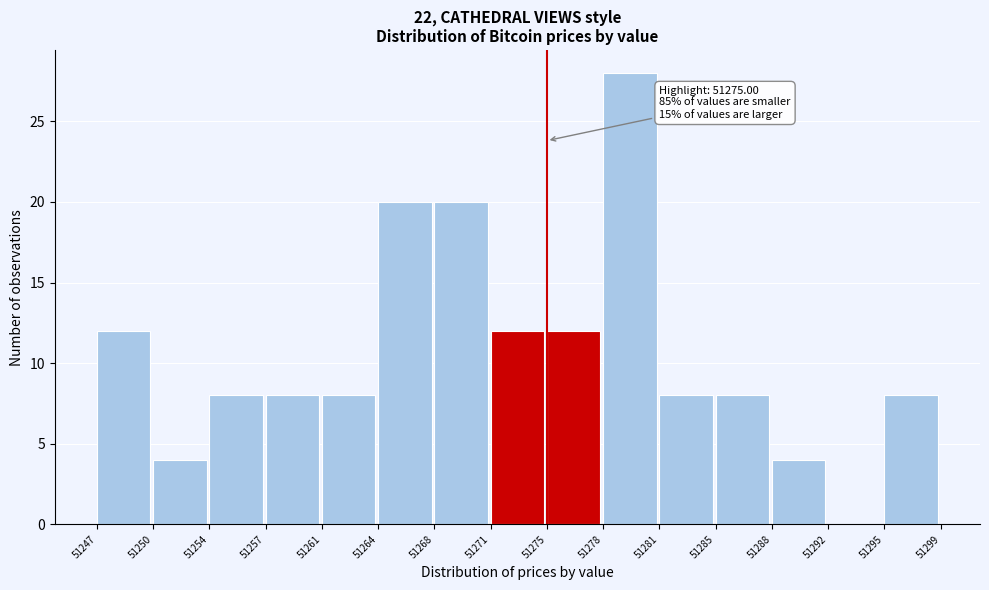

Reading right to left, what are all the values shown in this chart?

51295=8	51292=0	51288=4	51285=8	51281=8	51278=28	51275=12	51271=12	51268=20	51264=20	51261=8	51257=8	51254=8	51250=4	51247=12